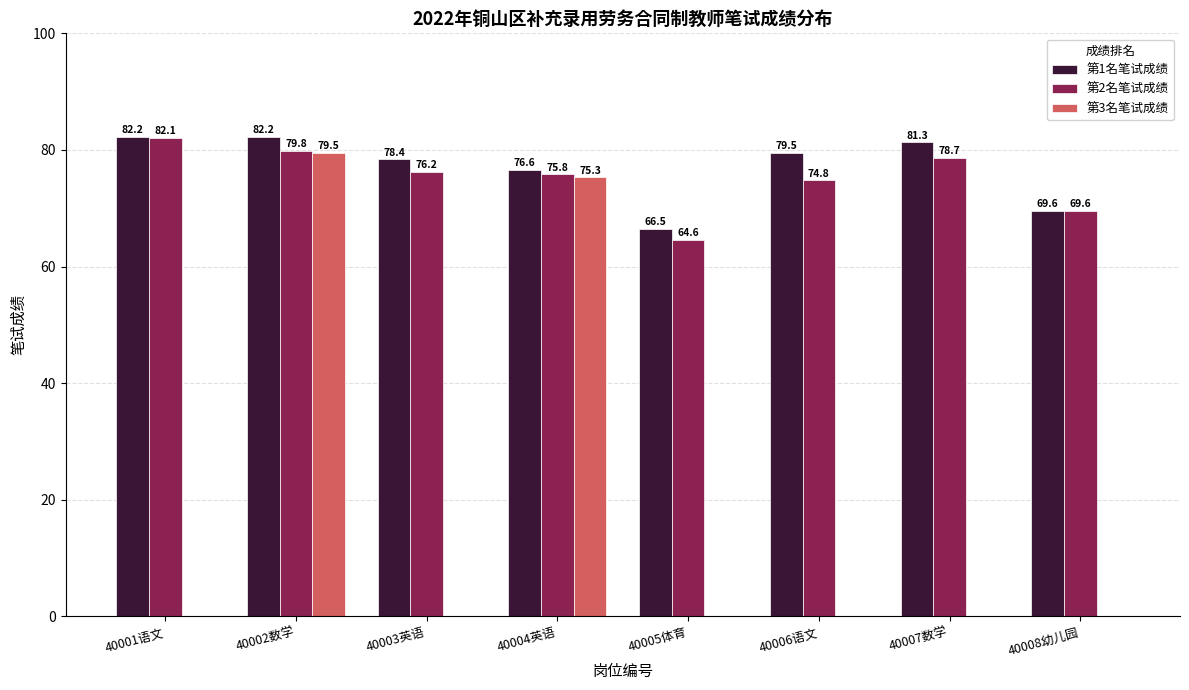

Is the value of 第3名笔试成绩 at 40002数学 greater than the value of 第1名笔试成绩 at 40002数学?

No